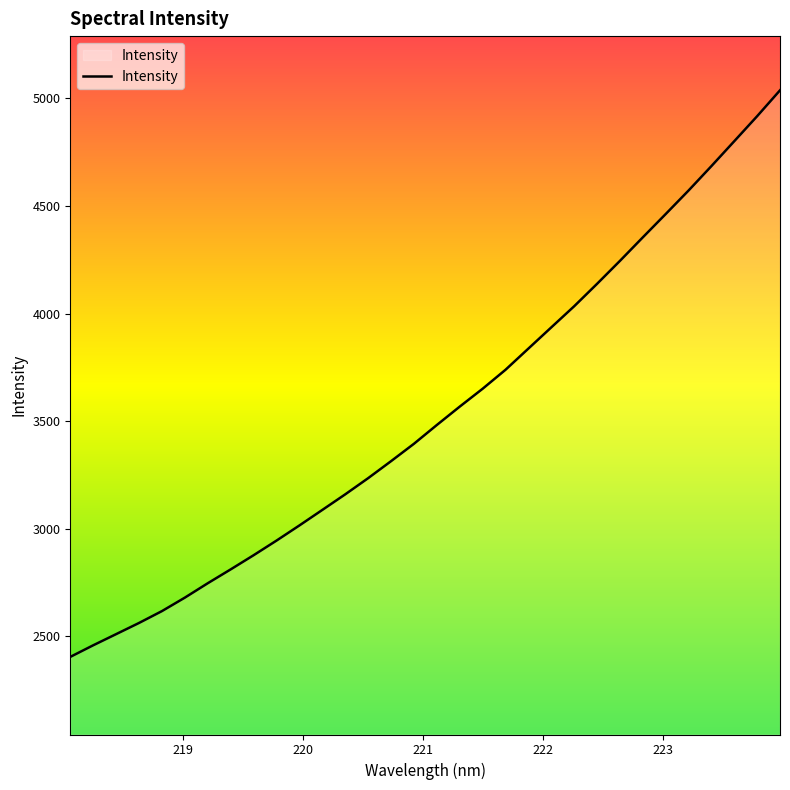

What is the greatest value displayed?

5037.2